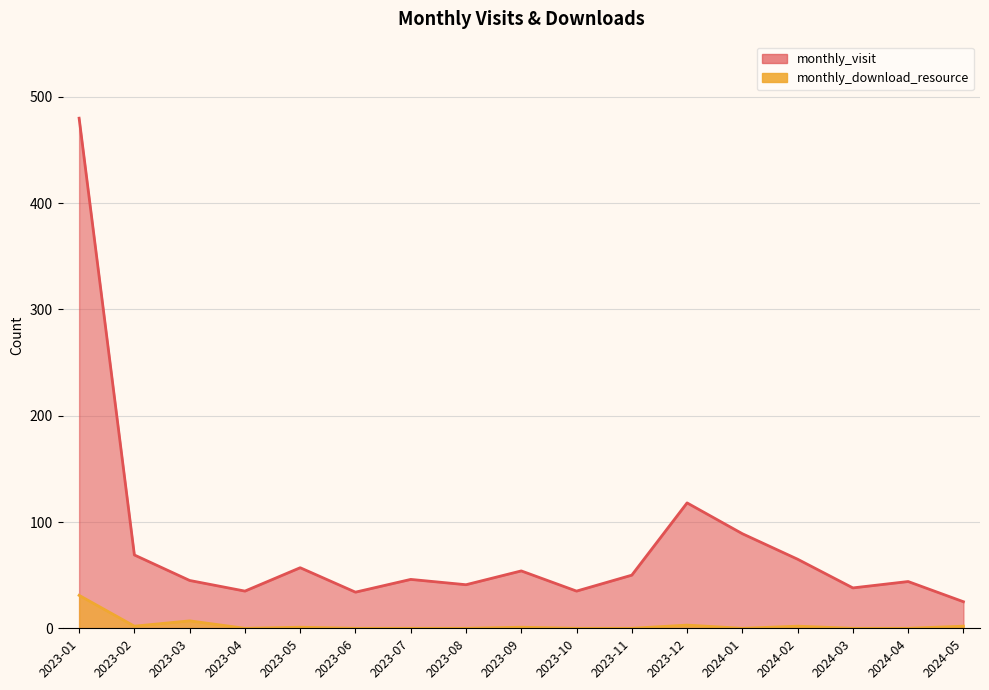

True or false: monthly_visit and monthly_download_resource intersect in this chart.

False